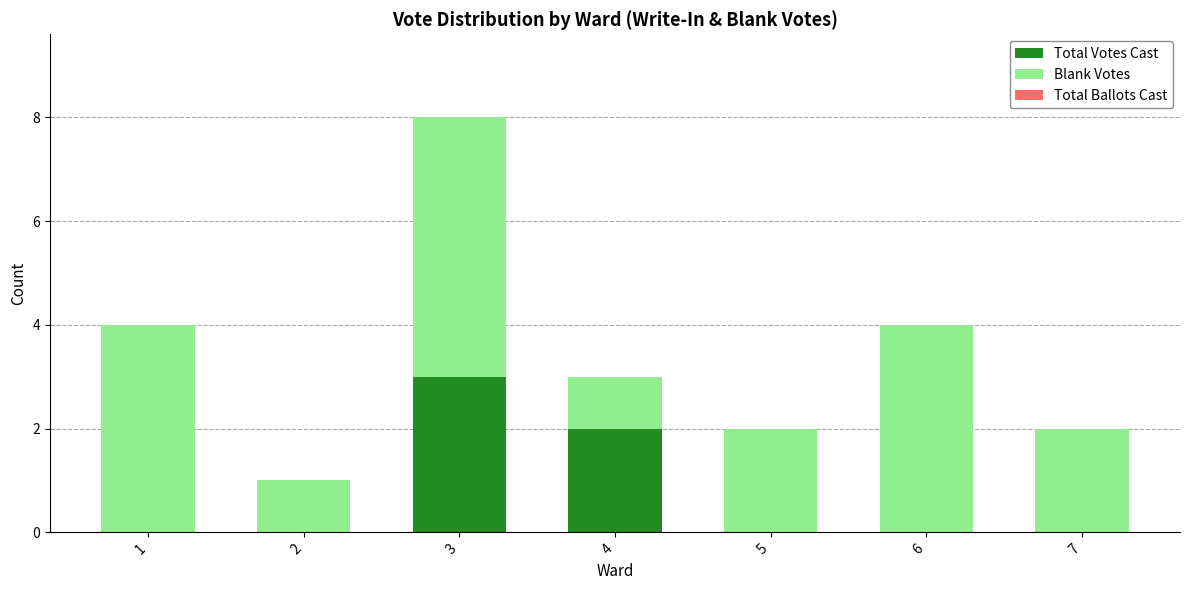

Are the bars grouped side by side (vs. stacked)?

No